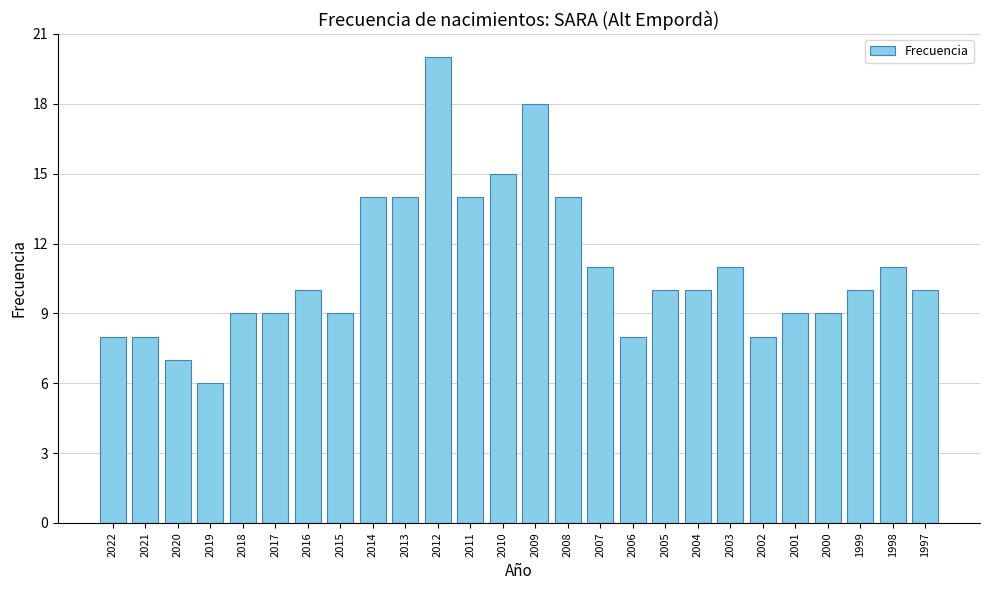

The chart shows a value of 6 at 2004. True or false?

False